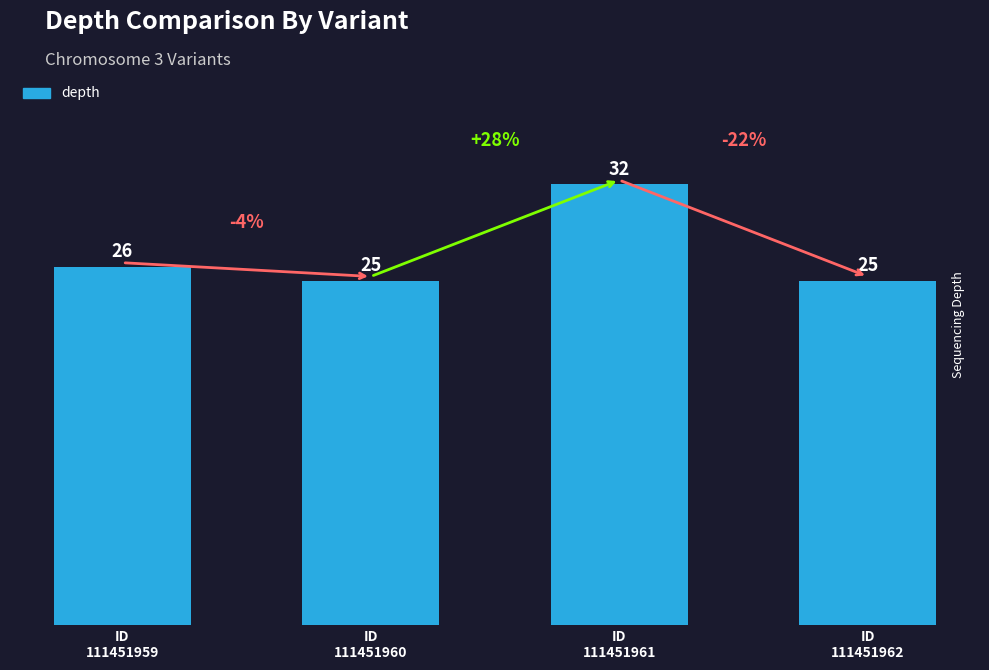

What is the greatest value displayed?

32